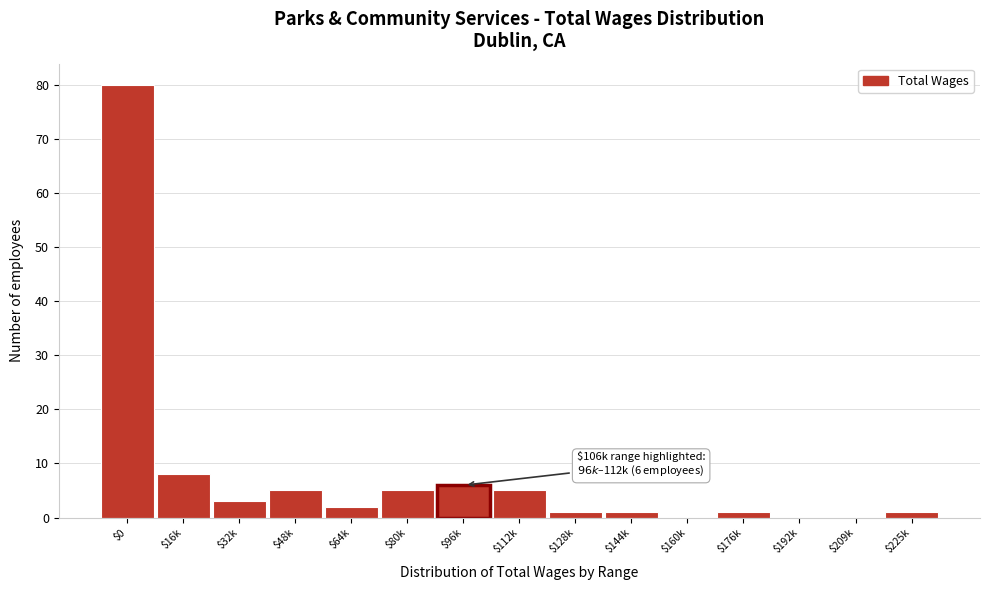

True or false: the data shows 5 at $112k.

True